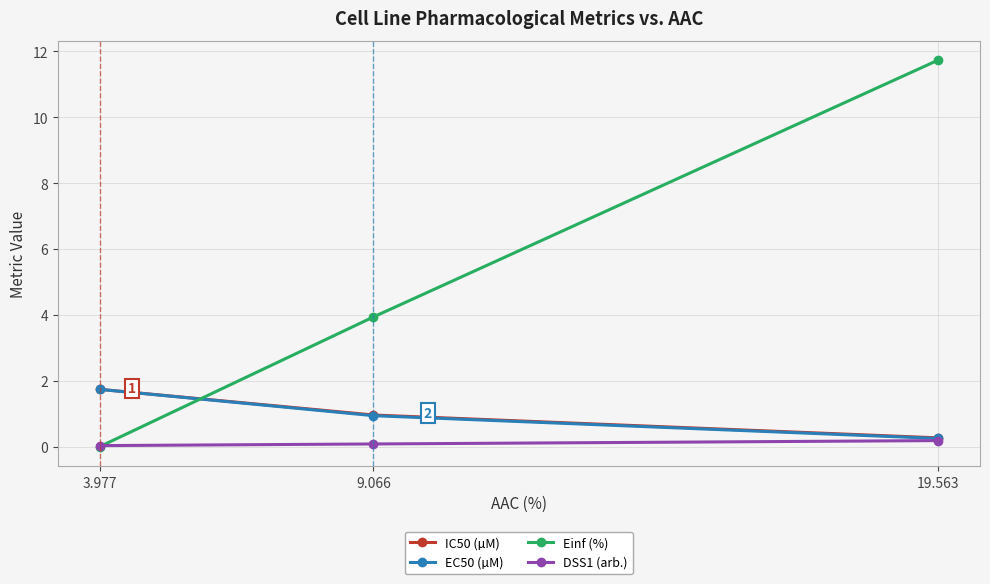

What is the maximum value for Einf (%)?

11.7